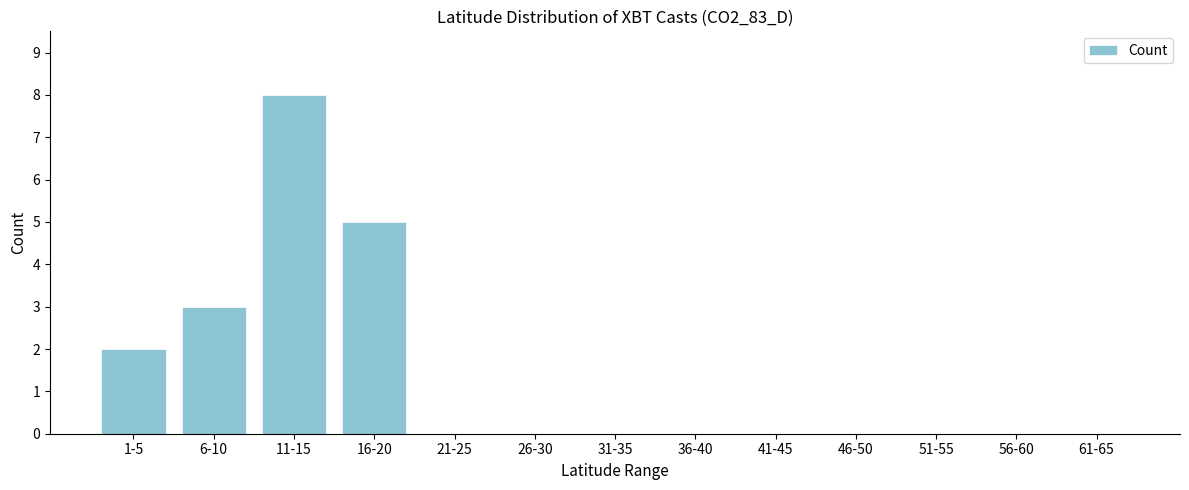

Reading left to right, extract all data points from this chart.

1-5=2	6-10=3	11-15=8	16-20=5	21-25=0	26-30=0	31-35=0	36-40=0	41-45=0	46-50=0	51-55=0	56-60=0	61-65=0